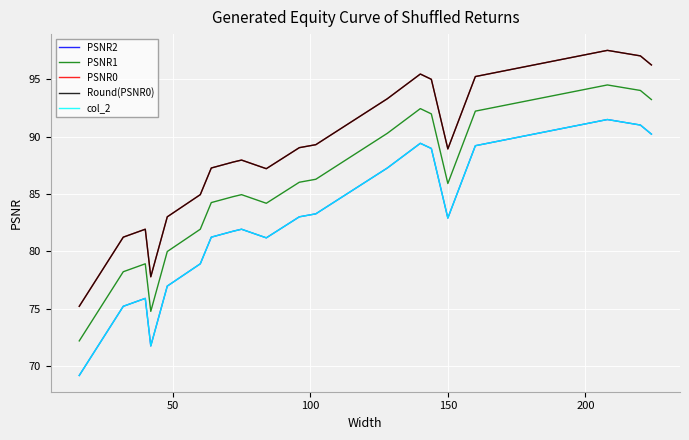

What is the average value of the col_2 series?

82.5